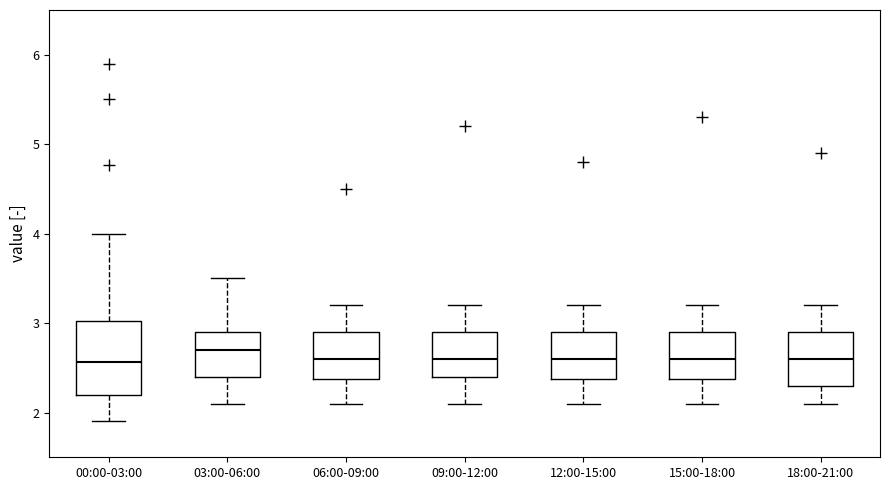

Reading left to right, read every box against the y-axis: the position of its median line, the range the box covers, and the ends of its whiskers. The values are not printed on the chart, so give them approximately, as read against the axis.

00:00-03:00: median 2.6, box 2.2 to 3.0, whiskers 1.9 to 4.0
03:00-06:00: median 2.7, box 2.4 to 2.9, whiskers 2.1 to 3.5
06:00-09:00: median 2.6, box 2.4 to 2.9, whiskers 2.1 to 3.2
09:00-12:00: median 2.6, box 2.4 to 2.9, whiskers 2.1 to 3.2
12:00-15:00: median 2.6, box 2.4 to 2.9, whiskers 2.1 to 3.2
15:00-18:00: median 2.6, box 2.4 to 2.9, whiskers 2.1 to 3.2
18:00-21:00: median 2.6, box 2.3 to 2.9, whiskers 2.1 to 3.2